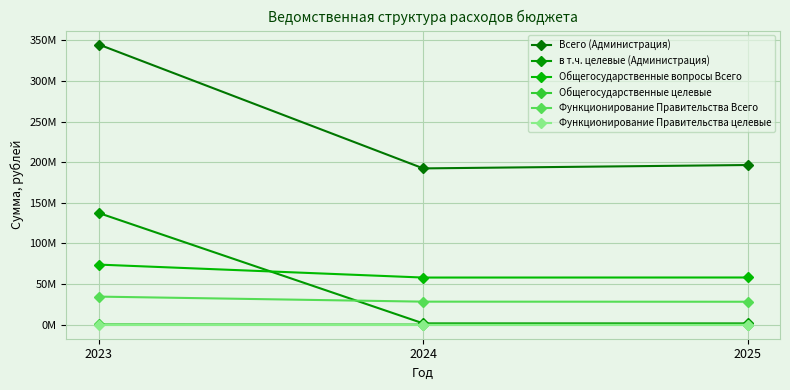

Is this an area chart (filled region under the line)?

No